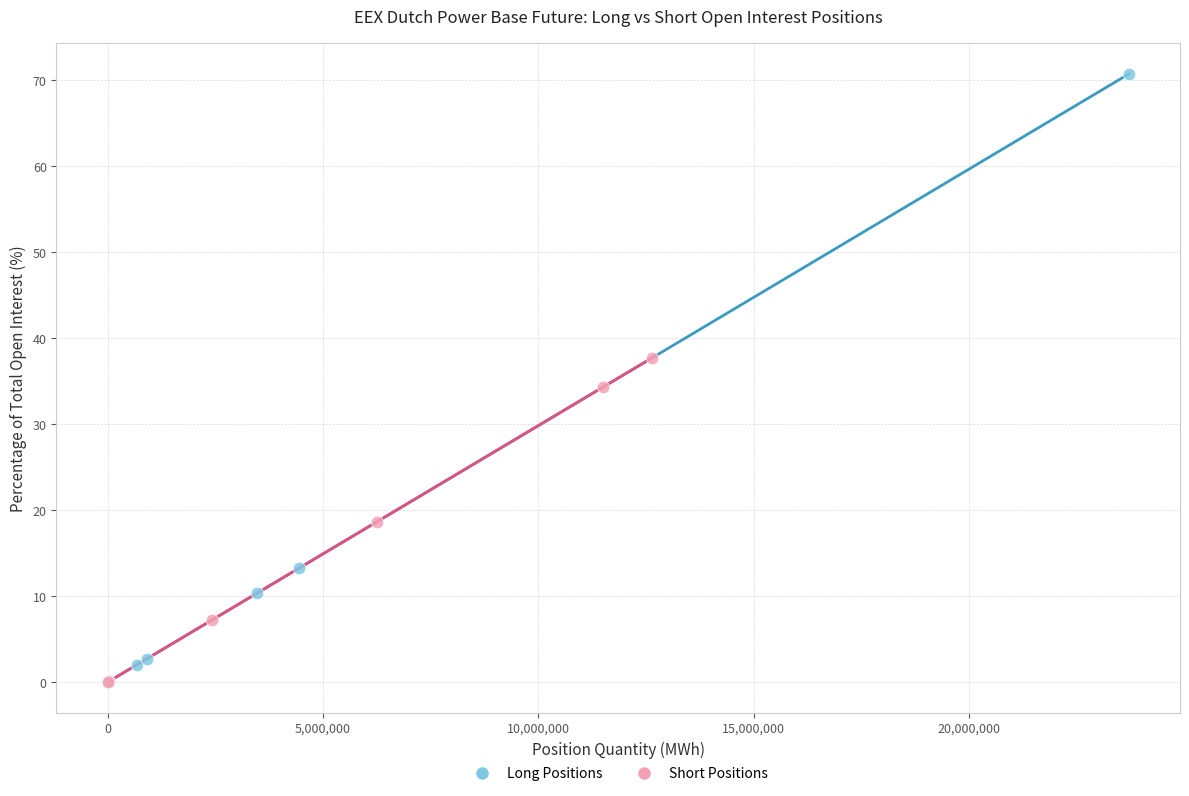

Which series has the widest spread of Y values?

Long Positions